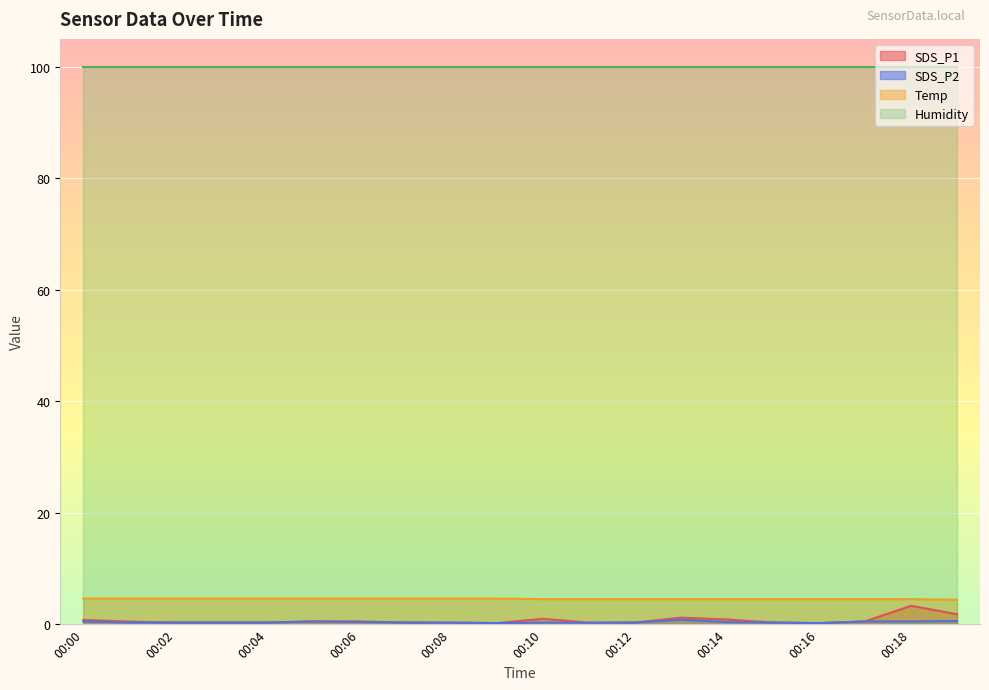

What is the difference between the maximum and minimum values in the SDS_P2 series?

0.6